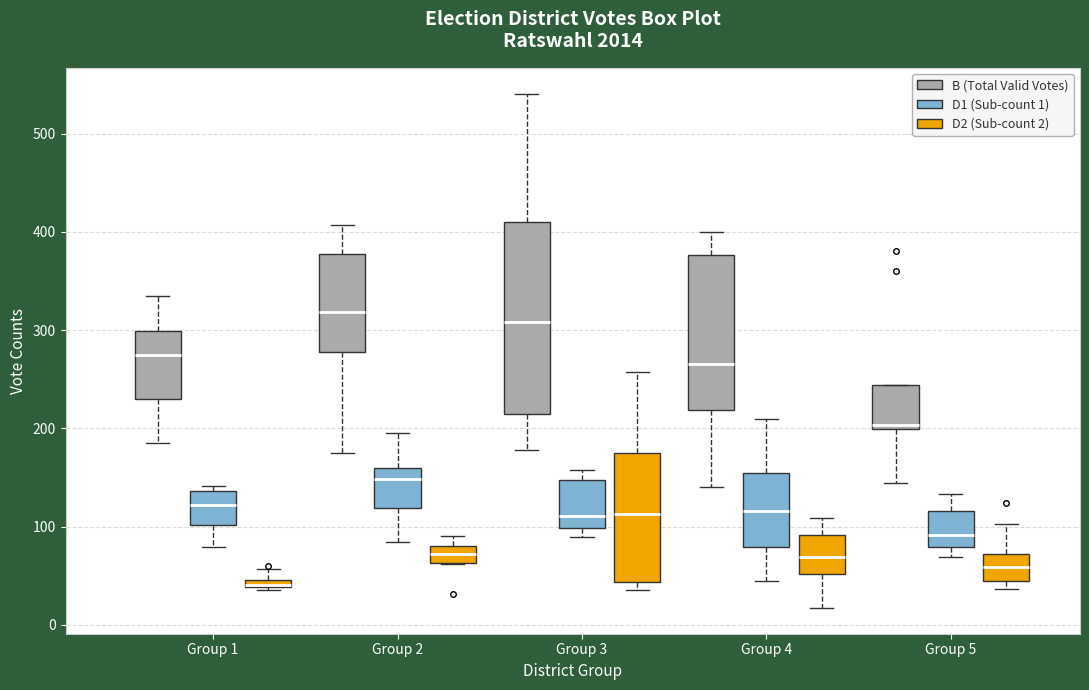

Where does the median line of the box for Group 5 (D2 (Sub-count 2)) sit on the y-axis? The values are not printed on the chart, so give them approximately, as read against the axis.

60